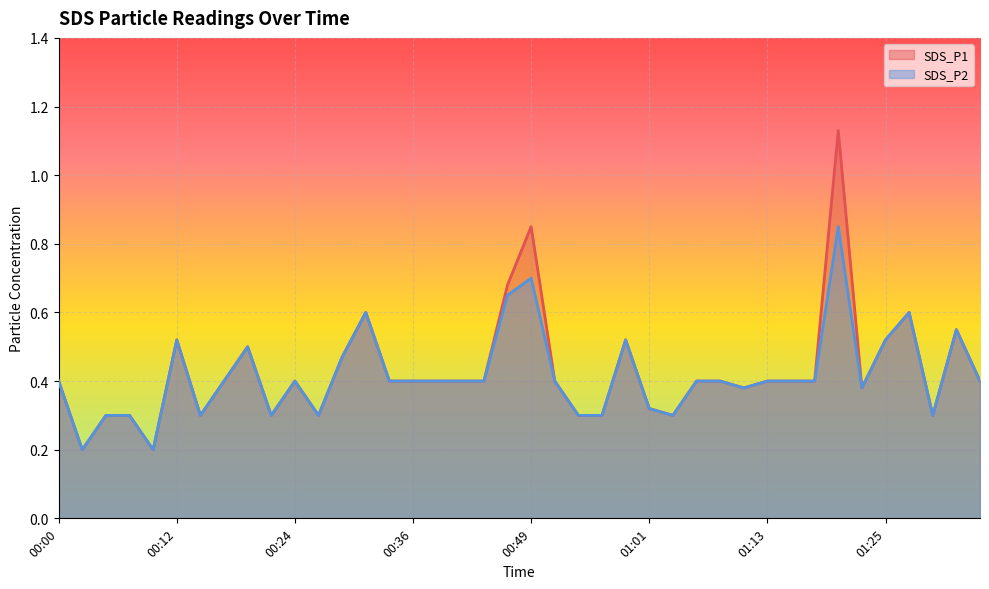

True or false: SDS_P2 and SDS_P1 intersect in this chart.

False